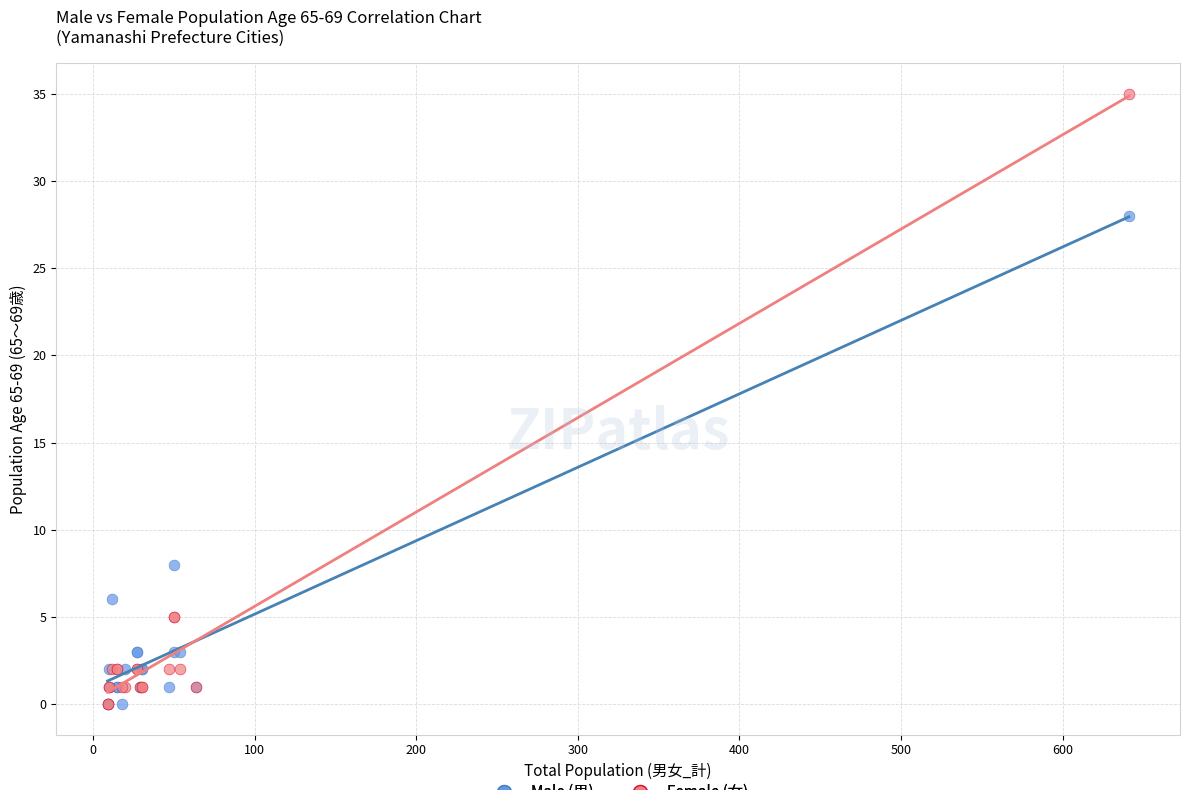

In the Female (女) series, what Y value is closest to 17?

5